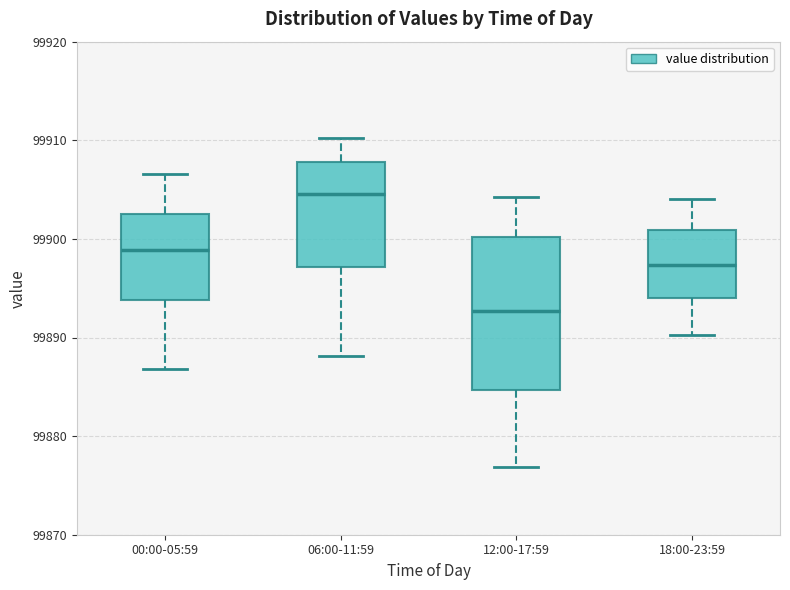

Comparing the boxes themselves (not the whiskers), which one is the tallest?

12:00-17:59